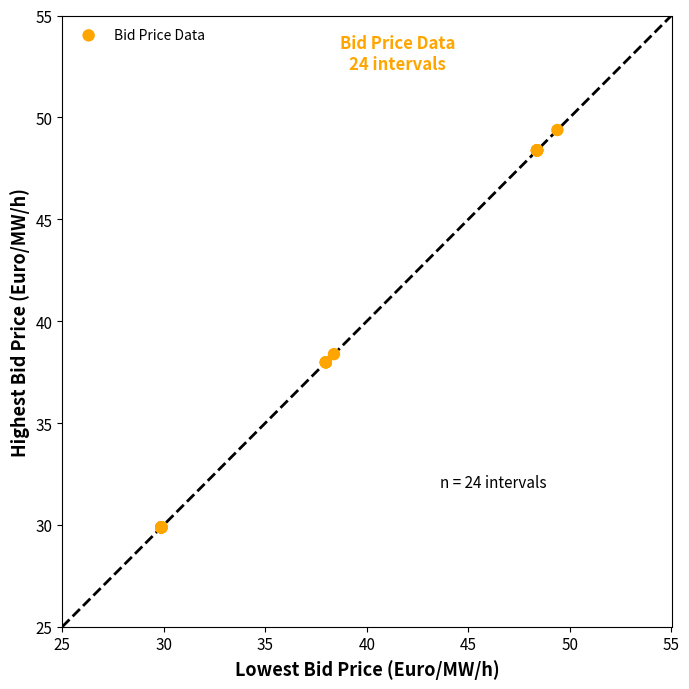

What Y value in the scatter plot is closest to 39?

38.4